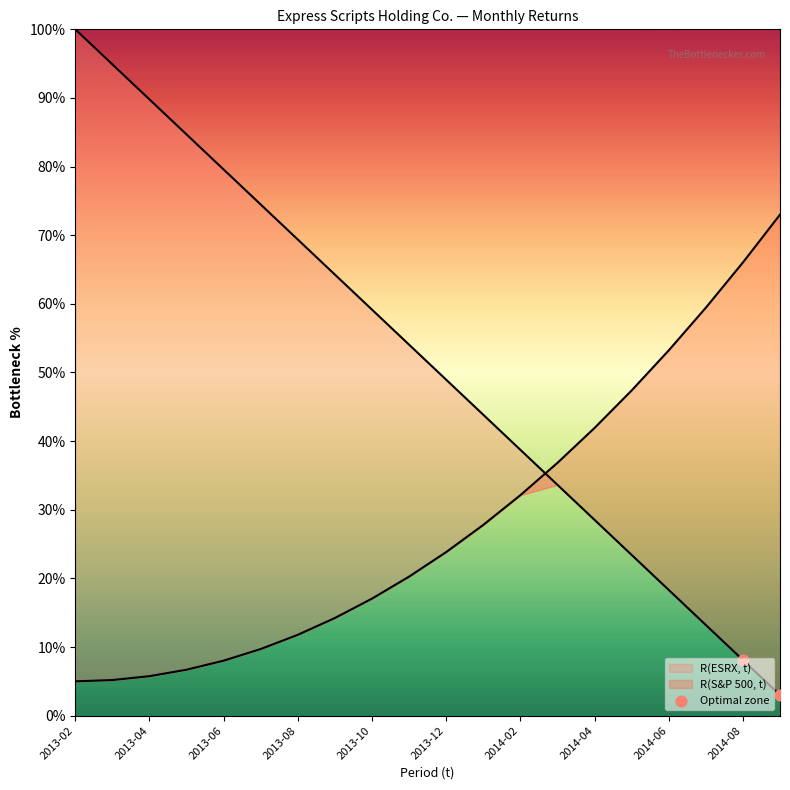

What is the change in value from 2013-04 to 2014-04?

-0.6